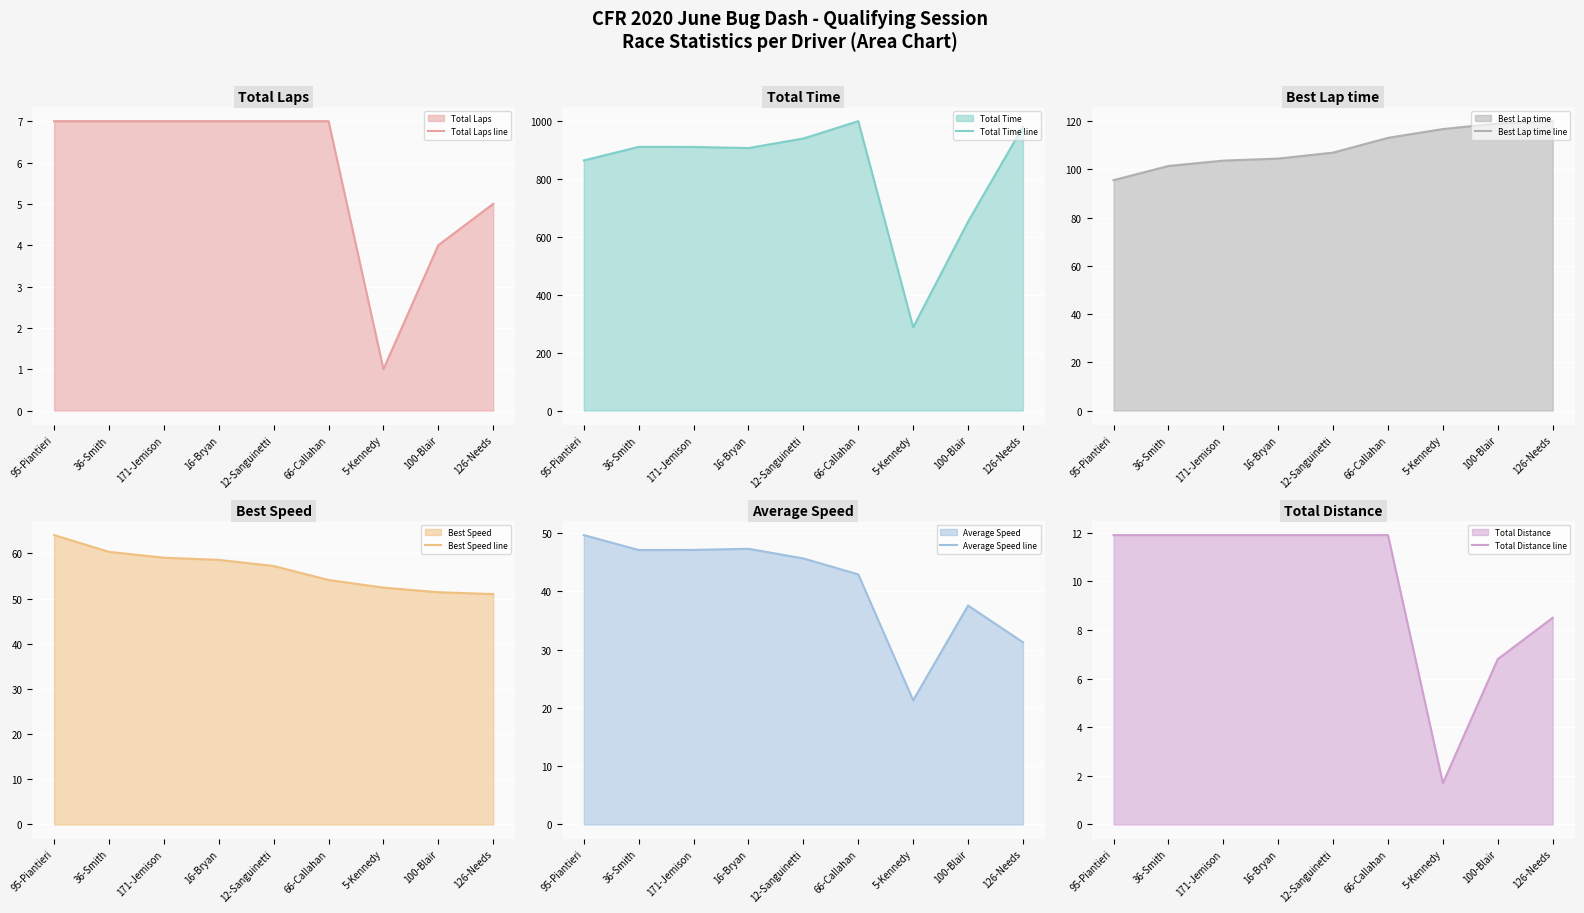

The Total Laps line series shows 12 at 12-Sanguinetti. True or false?

False